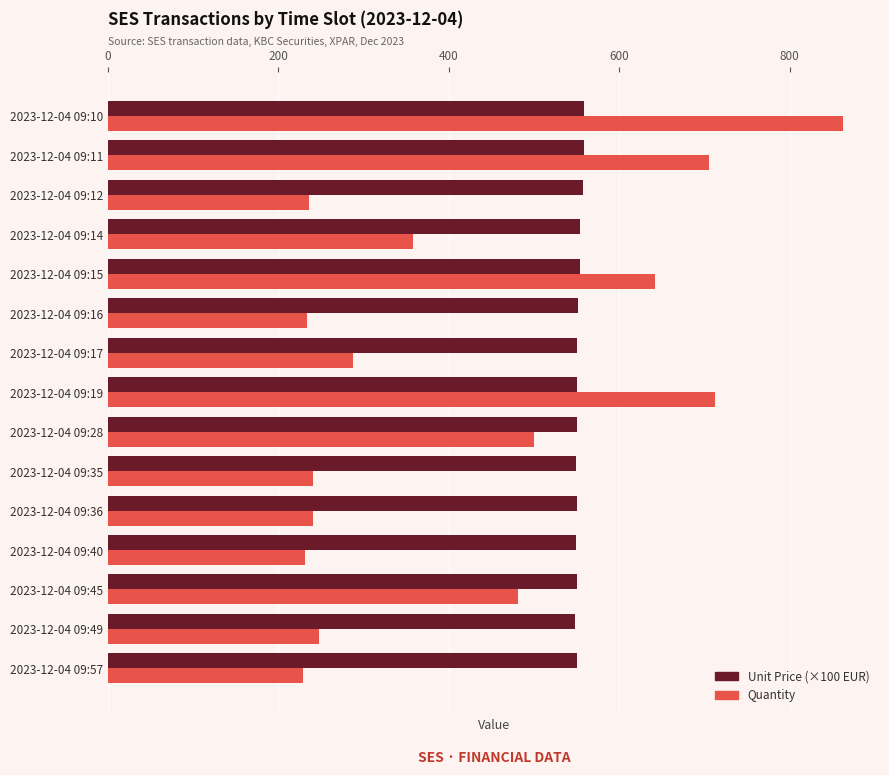

The Quantity series shows 231.0 at 2023-12-04 09:40. True or false?

True